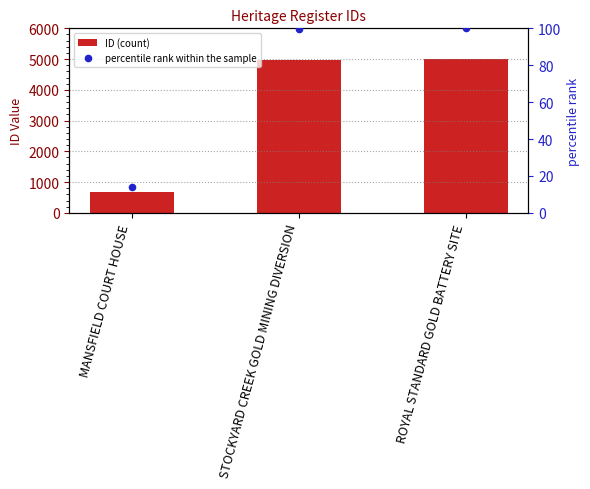

Which series contains the lowest Y value?

percentile rank within the sample